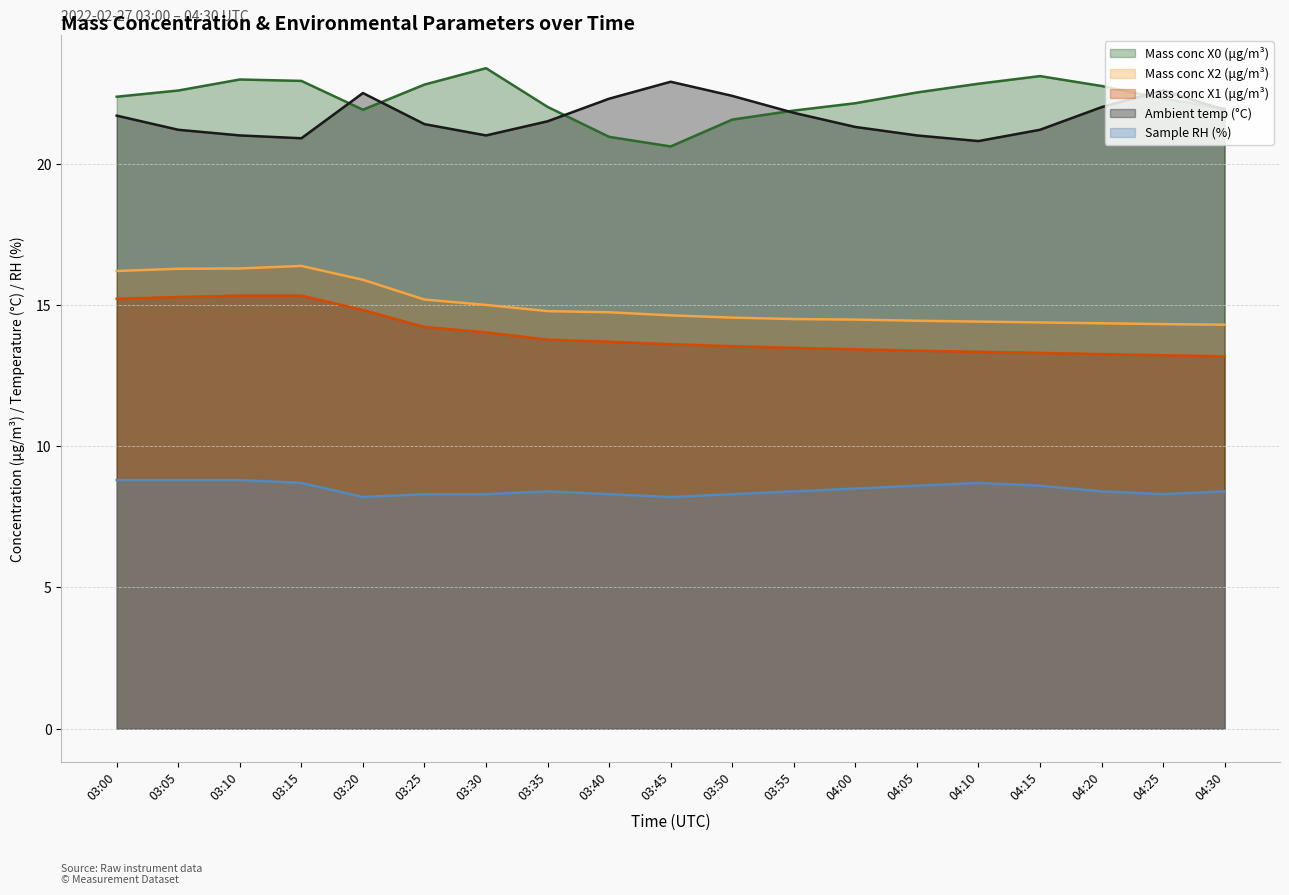

At which category does the chart reach its minimum across all series?

03:20